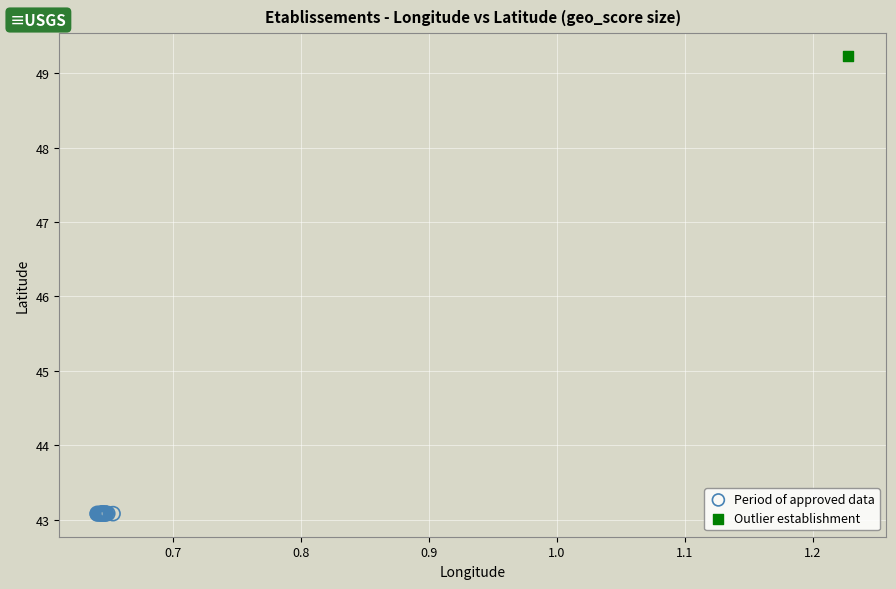

What are all the series names shown in the legend?

Period of approved data, Outlier establishment